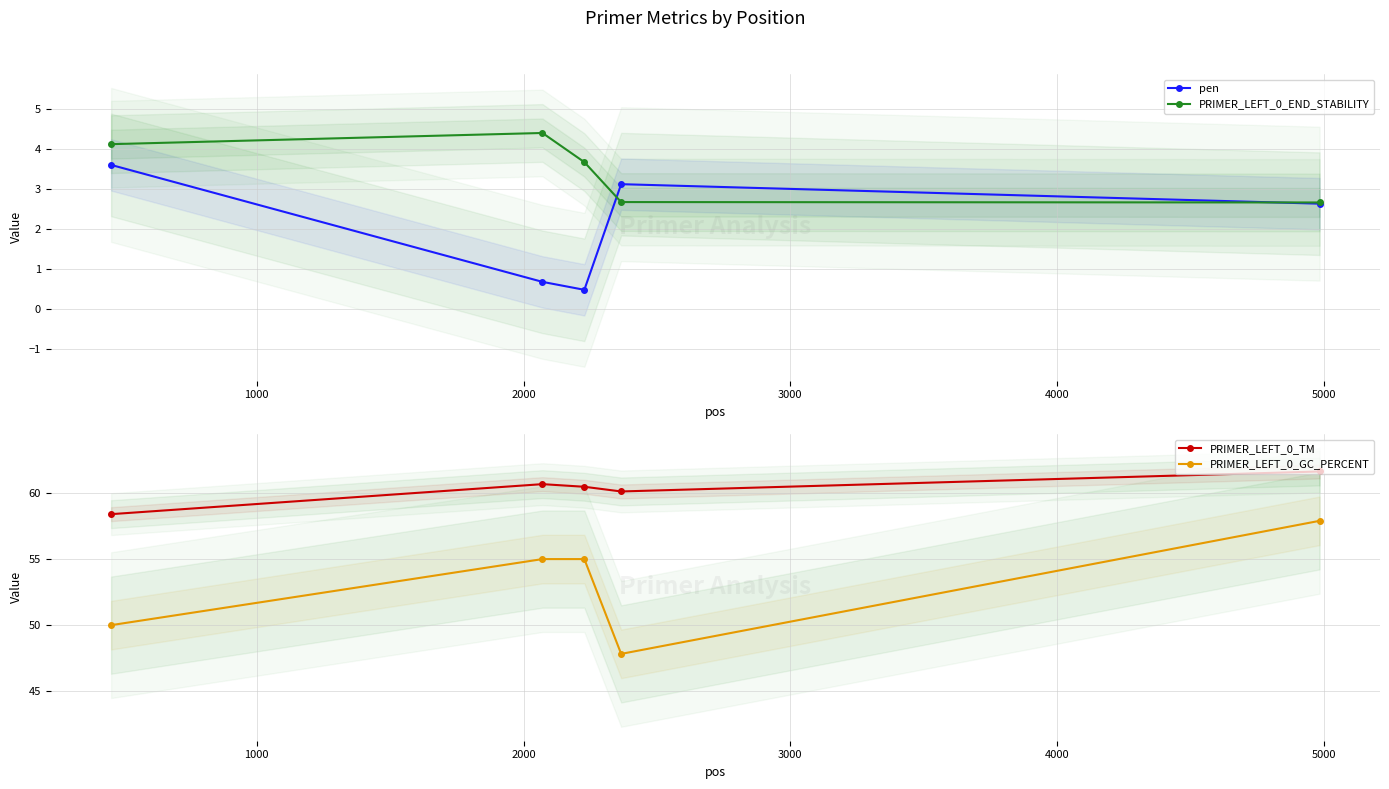

What is the maximum value for PRIMER_LEFT_0_TM?

61.6